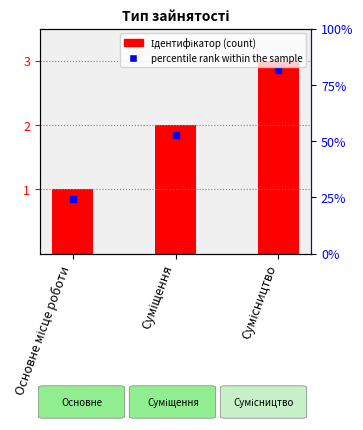

What is the difference between the values at Основне місце роботи and Суміщення?

1